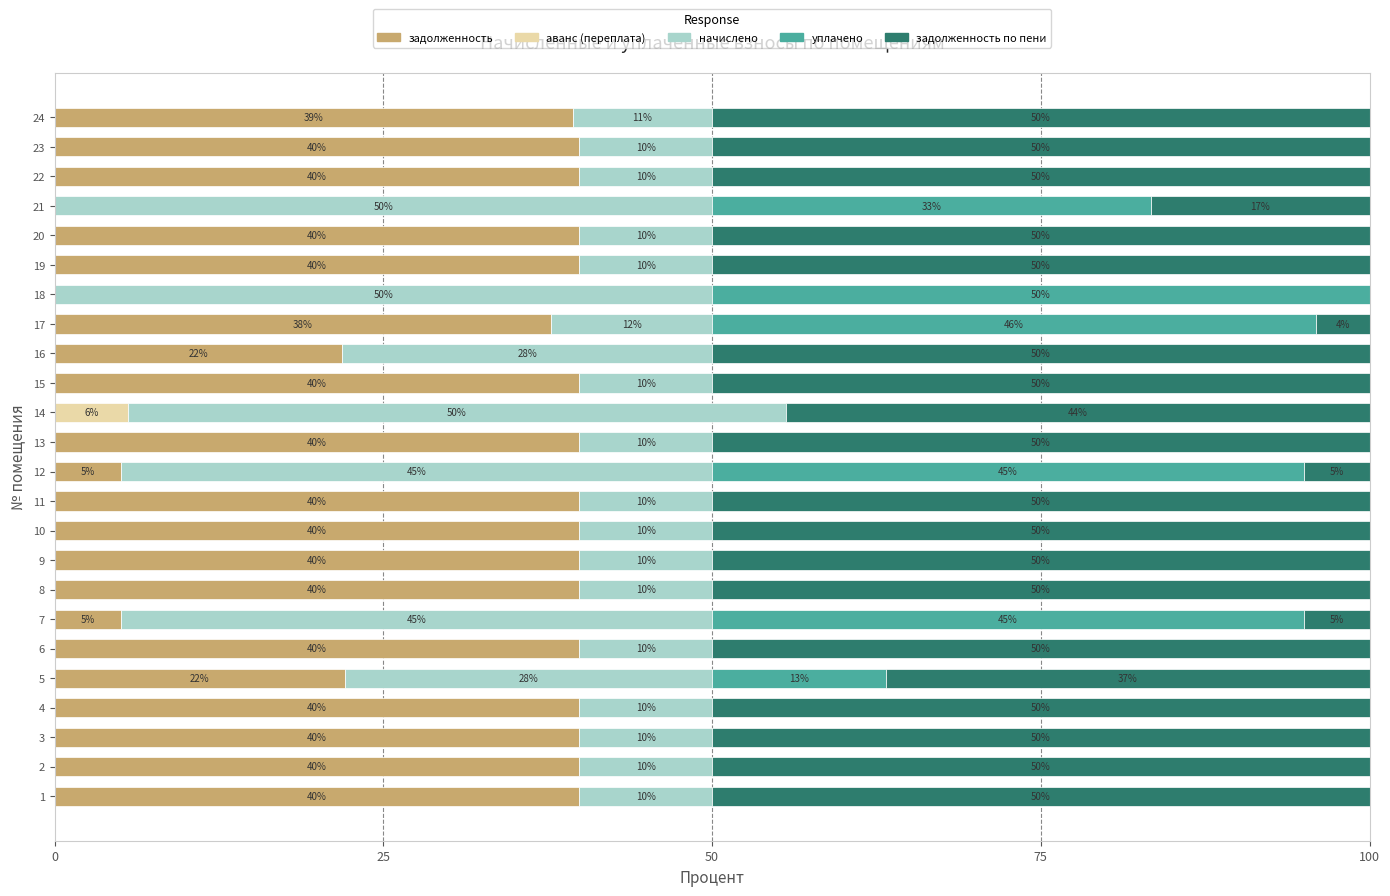

What is the total value across all series at 19?

100.0